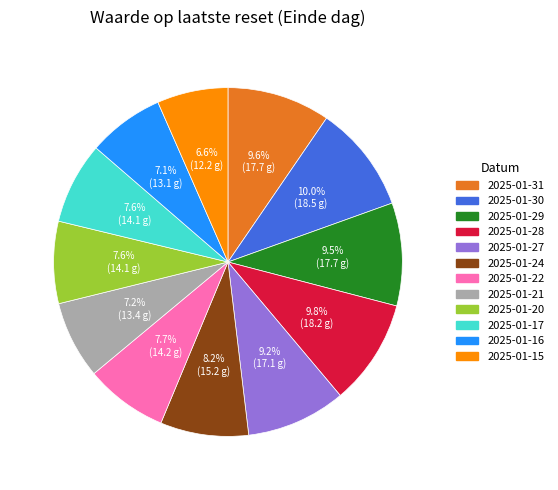

Does any single category account for the majority?

No